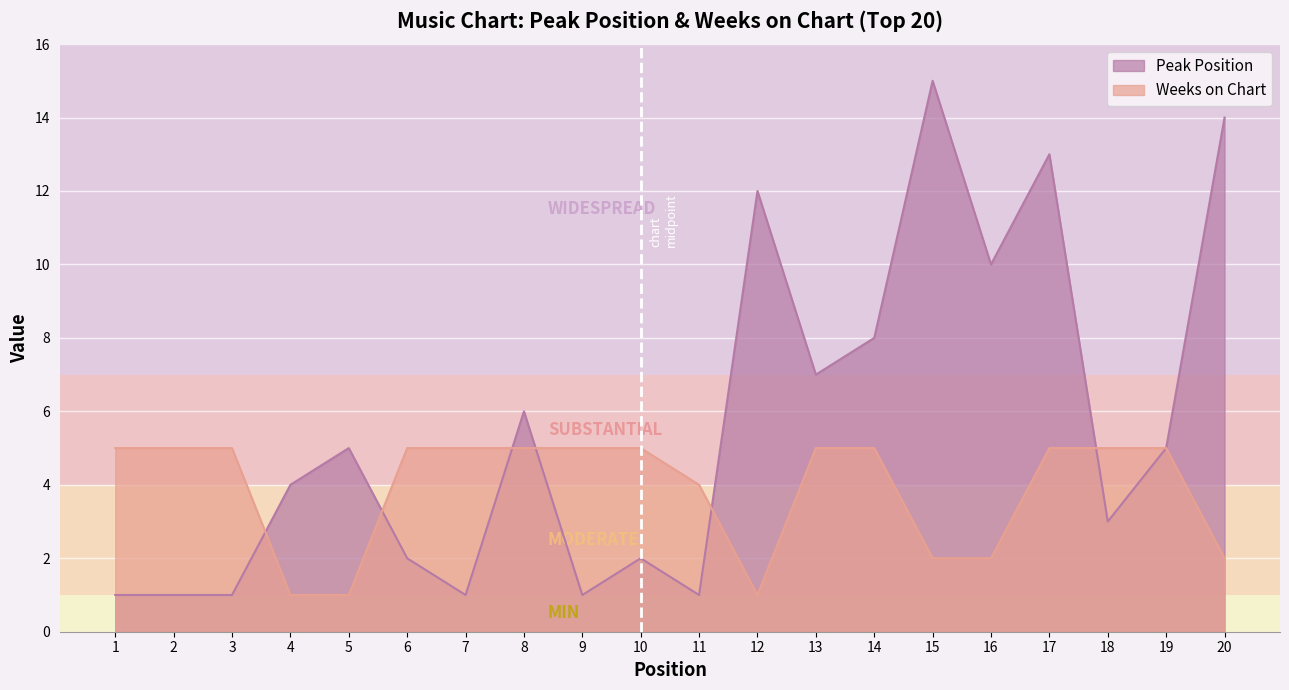

At which category is the sum across all series the highest?

17